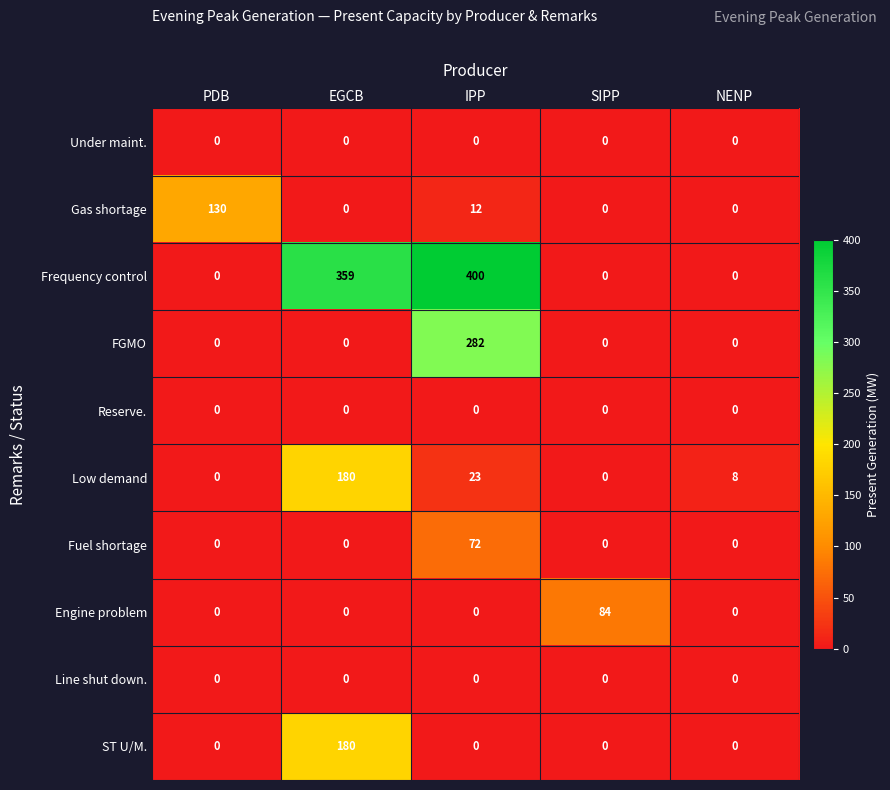

At how many categories does at least one series exceed 141?

2